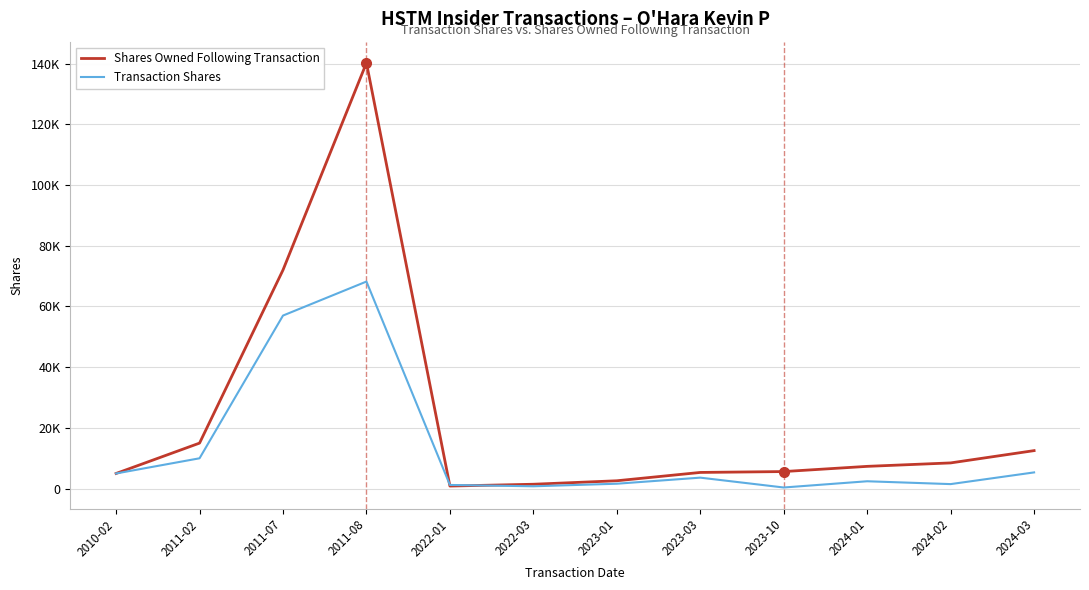

At which category is the sum across all series the highest?

2011-08